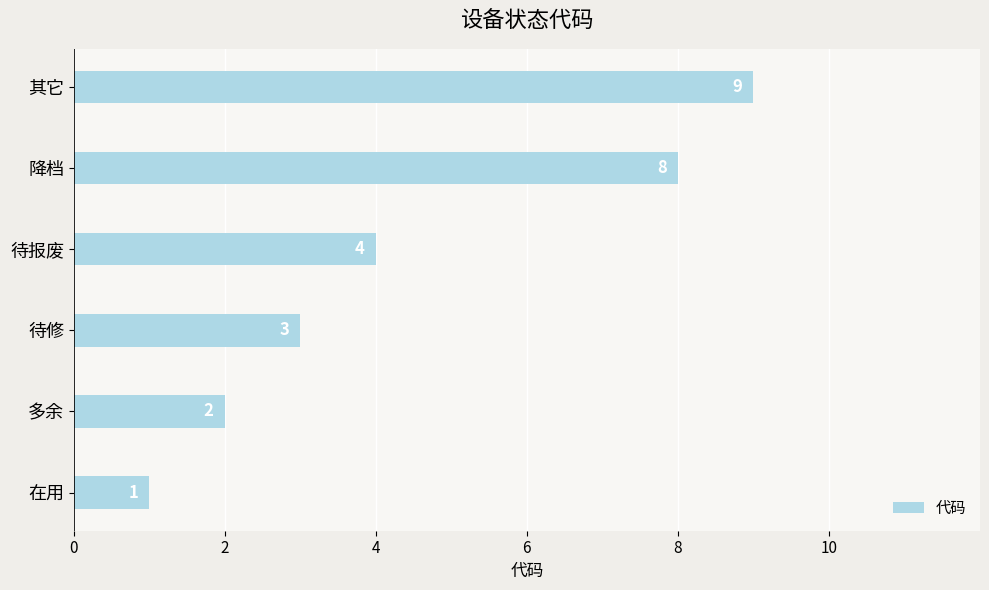

At which label is the value closest to 5?

待报废